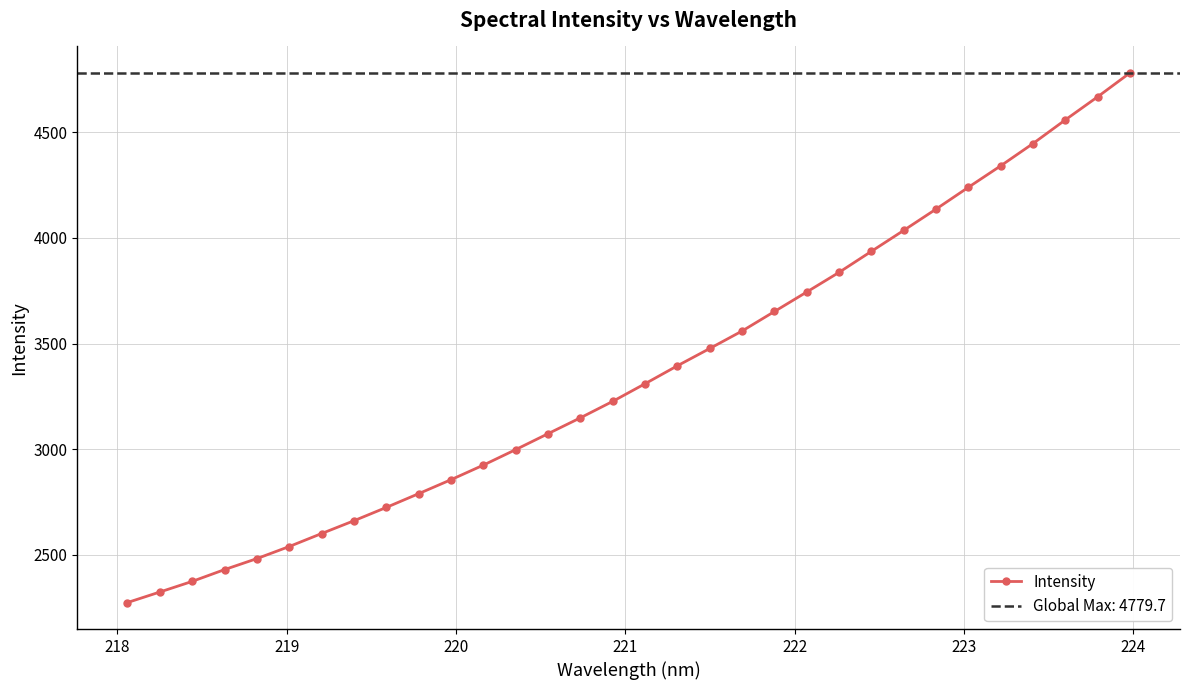

What is the value of the Intensity point at the 20th from the left?

3559.3